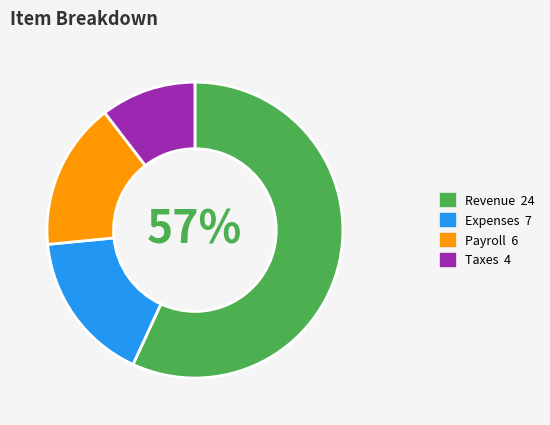

Is there a majority slice in this chart?

Yes